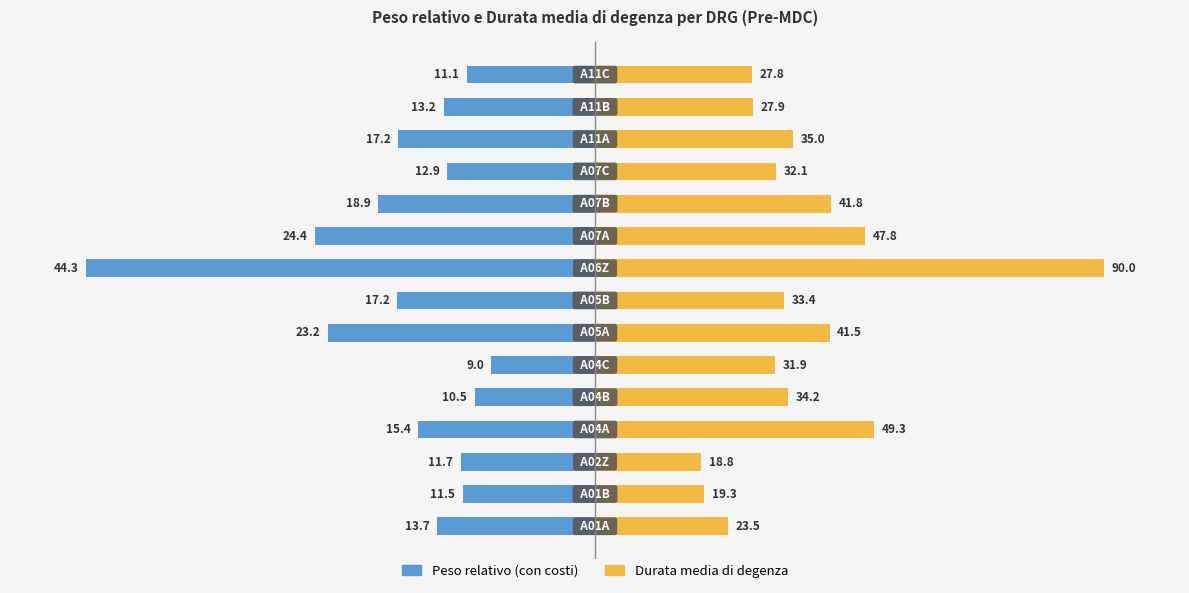

How many groups of bars are there?

15